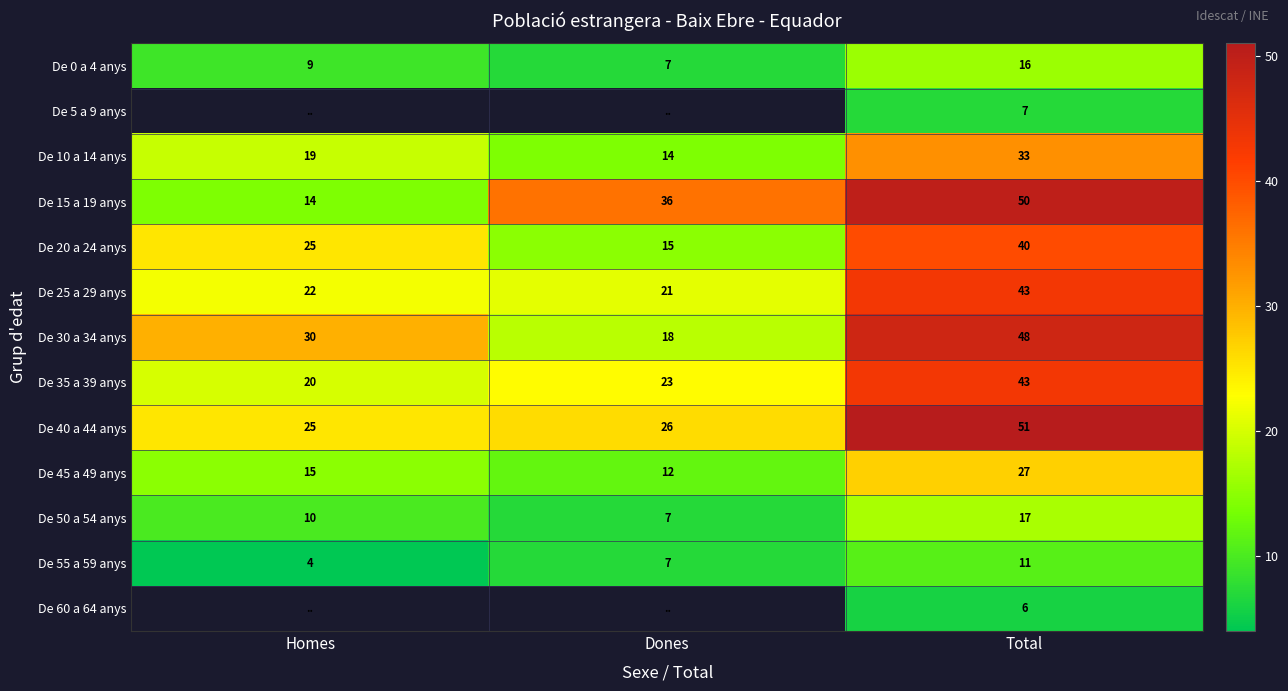

True or false: De 20 a 24 anys has a value of 7 at Dones.

False